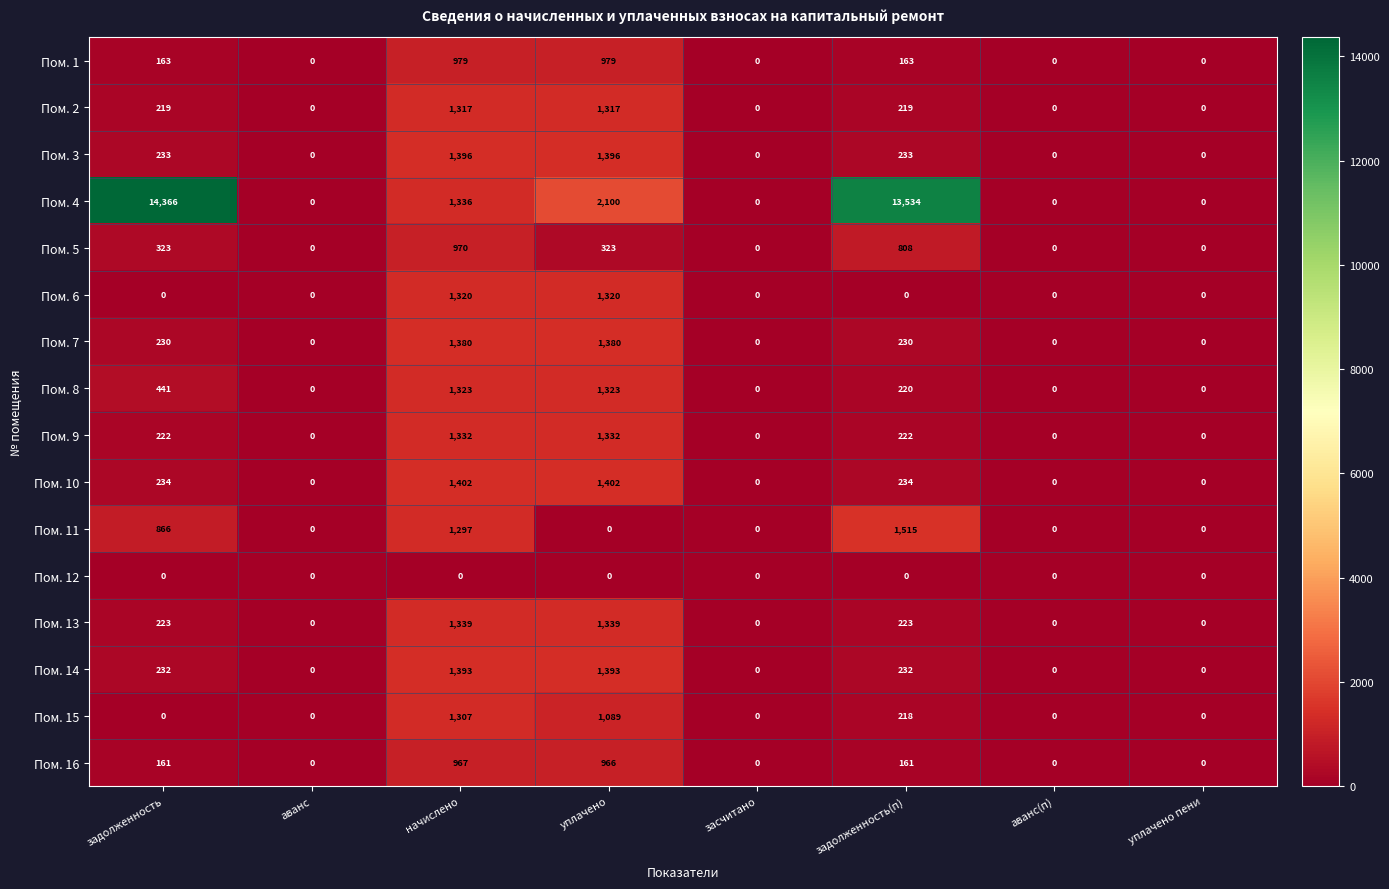

At which category is the sum across all series the highest?

начислено